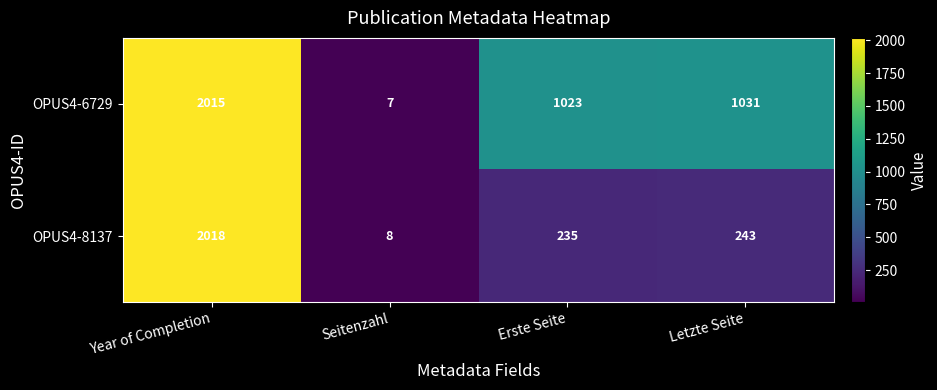

At Letzte Seite, list the series in order from smallest to largest.

OPUS4-8137, OPUS4-6729